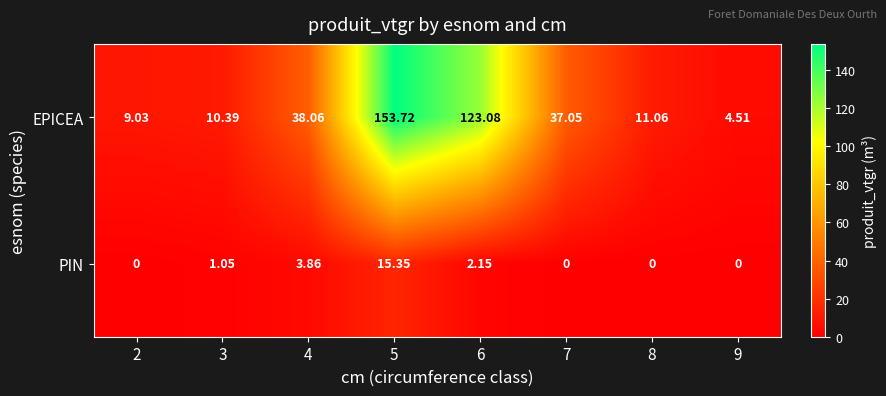

Which series changed the most between 5 and 8?

EPICEA